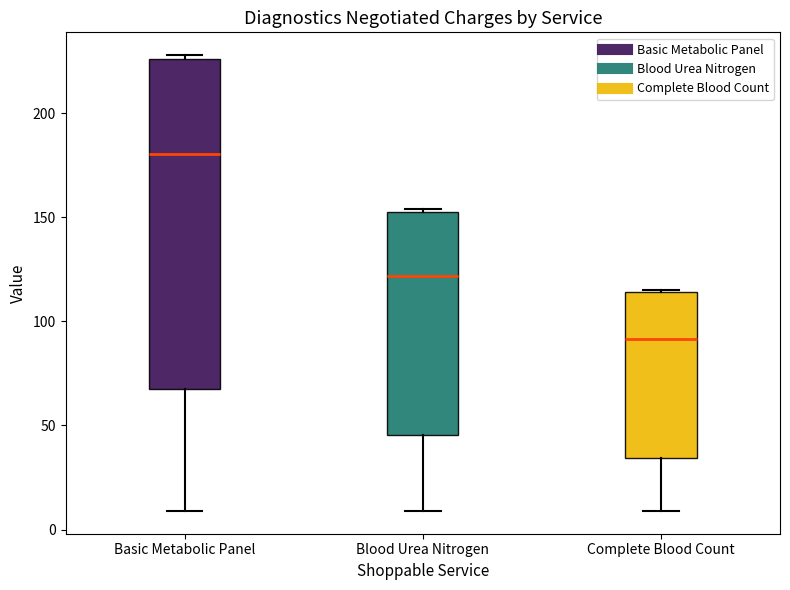

Which box has the highest median line?

Basic Metabolic Panel